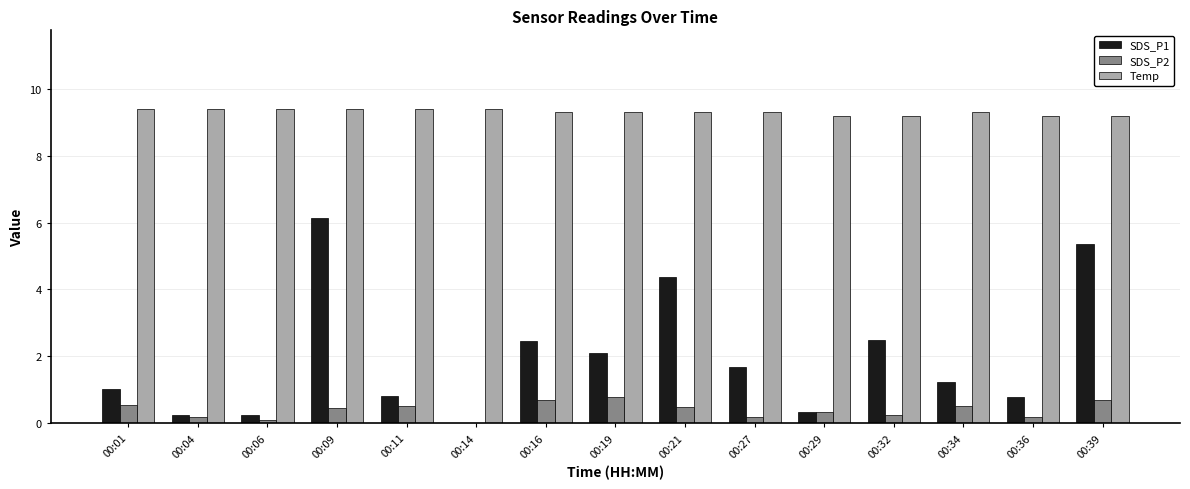

How many Temp values are between 9 and 10?

15